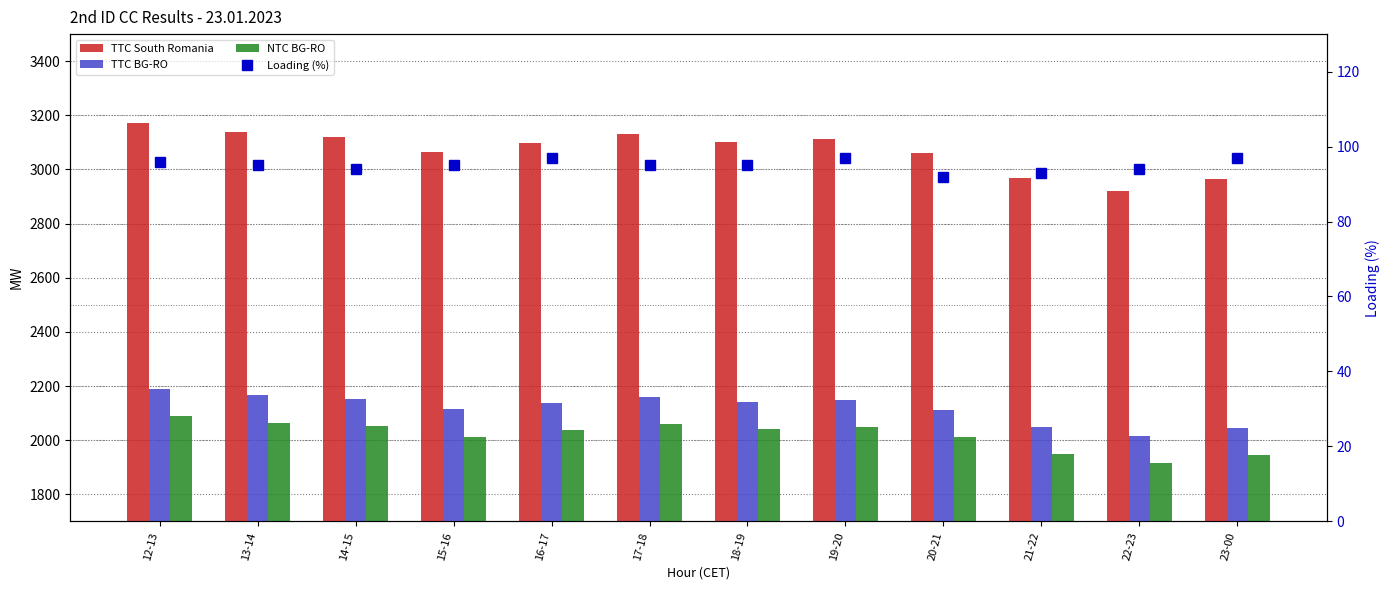

Rank the series by their maximum value, from lowest to highest.

Loading (%), NTC BG-RO, TTC BG-RO, TTC South Romania